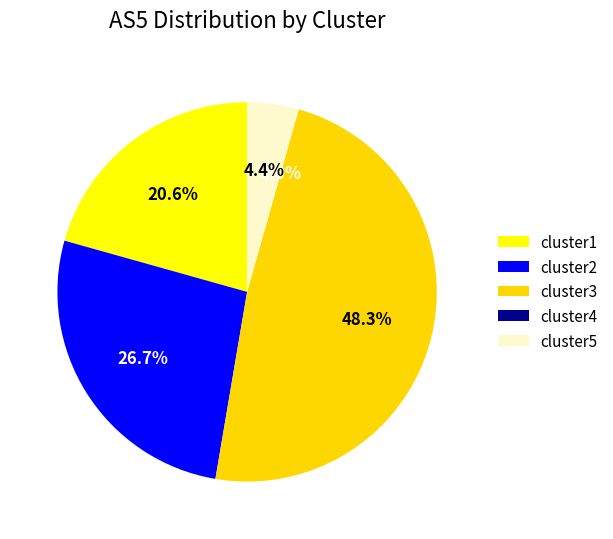

Does cluster4 represent more than half of the total?

No